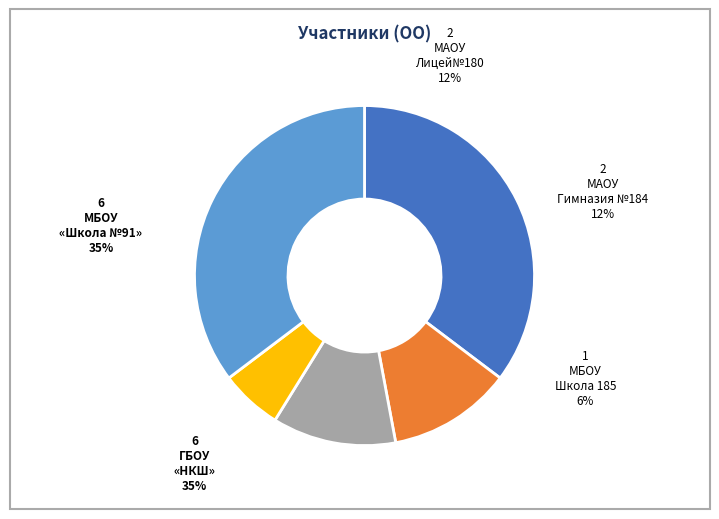

Is it true that МБОУ "Школа 185" is 17% of the pie?

False